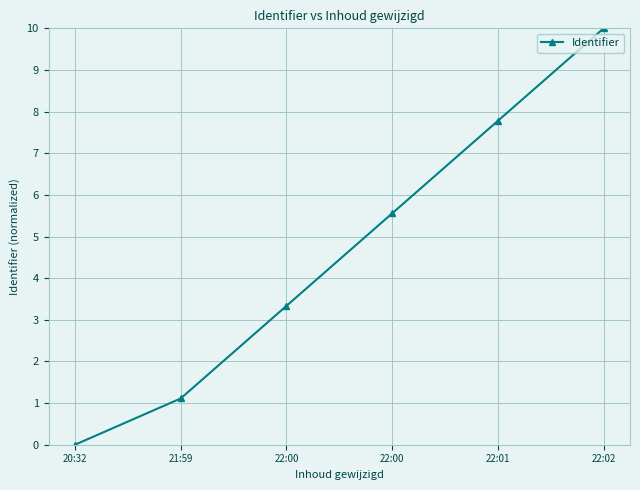

True or false: there are more than 1 points higher than both neighbors.

False